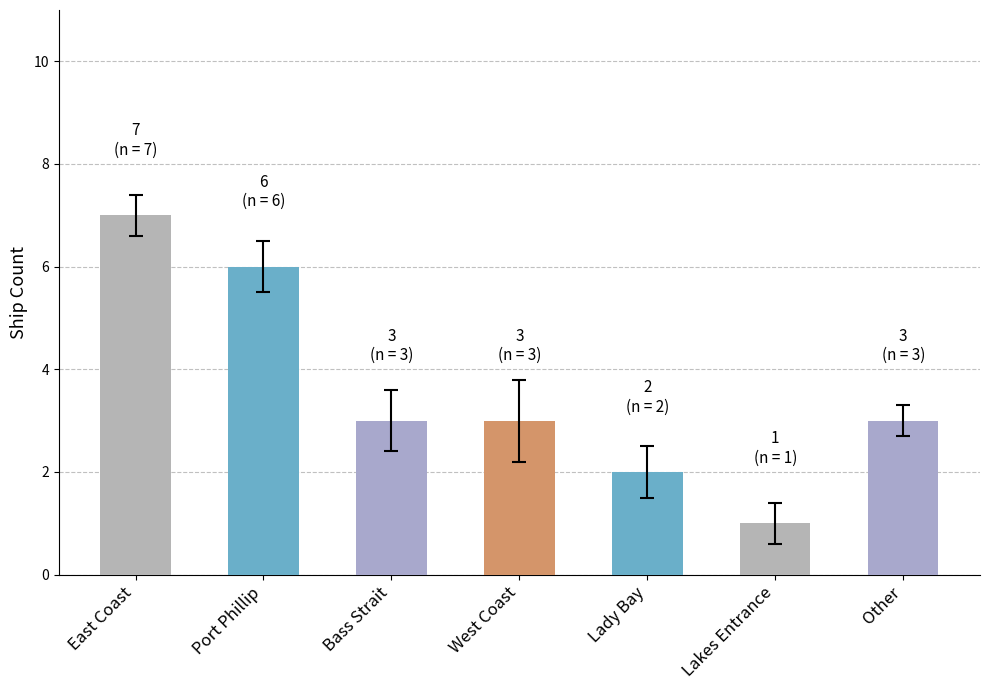

Count the values in the range 2 to 6.

5